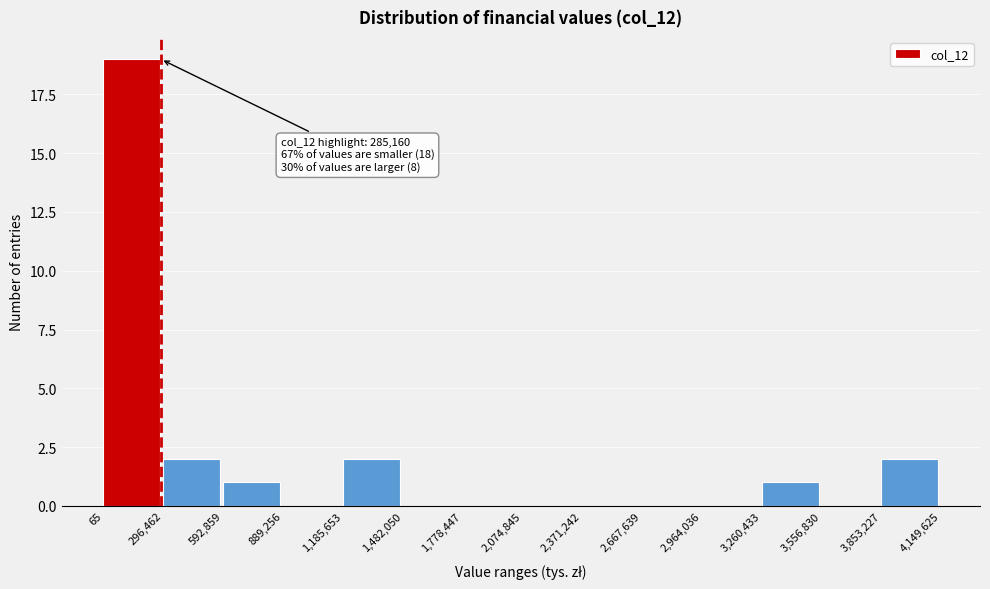

Over which range of the x-axis is the bar tallest?

65 to 296,462